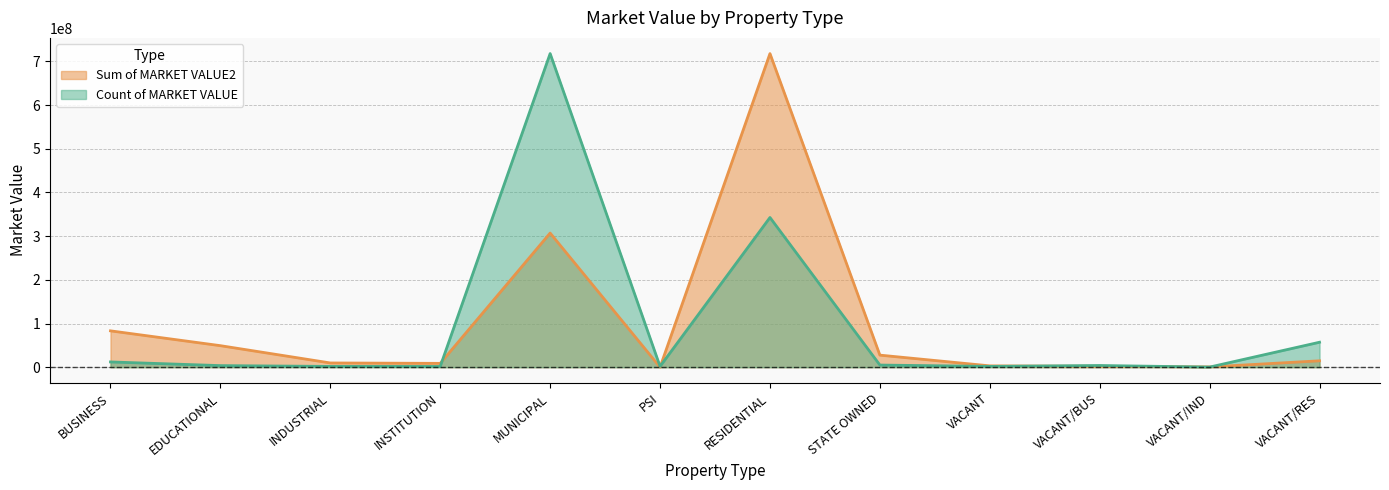

List the series in order of their overall mean, lowest first.

Count of MARKET VALUE, Sum of MARKET VALUE2